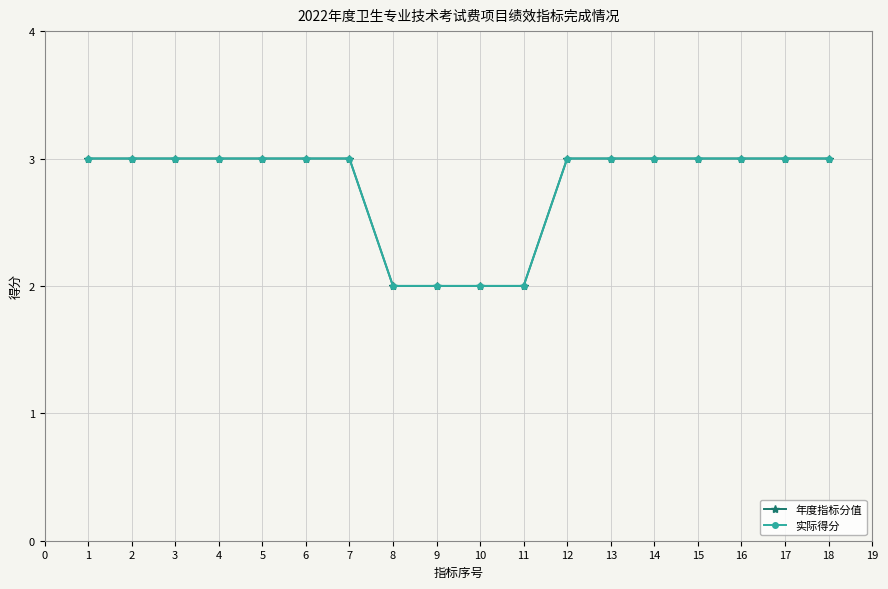

Count the 实际得分 values in the range 3 to 4.

14